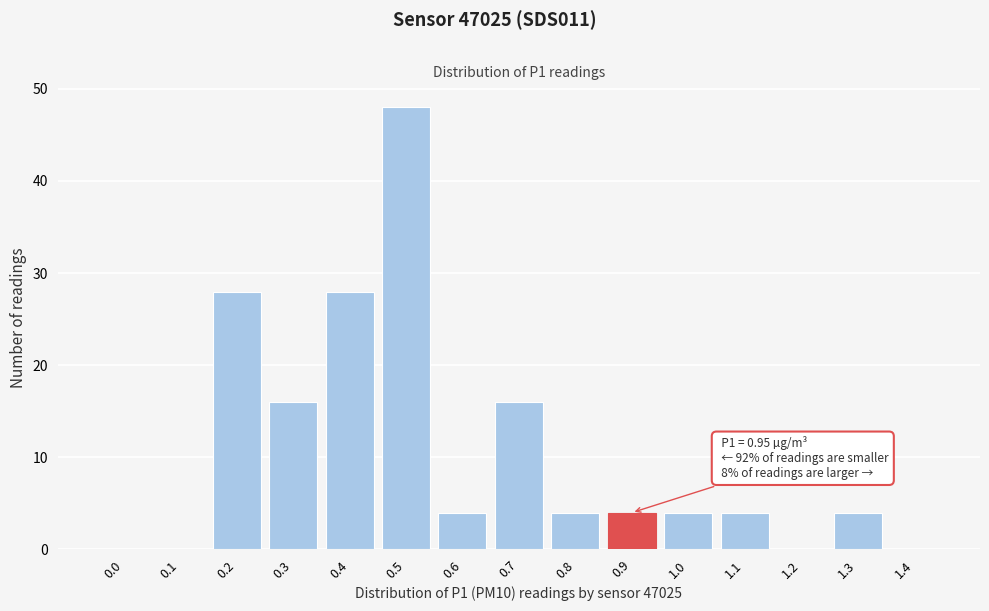

Reading left to right, transcribe all the data shown in this chart.

0.0=0	0.1=0	0.2=28	0.3=16	0.4=28	0.5=48	0.6=4	0.7=16	0.8=4	0.9=4	1.0=4	1.1=4	1.2=0	1.3=4	1.4=0